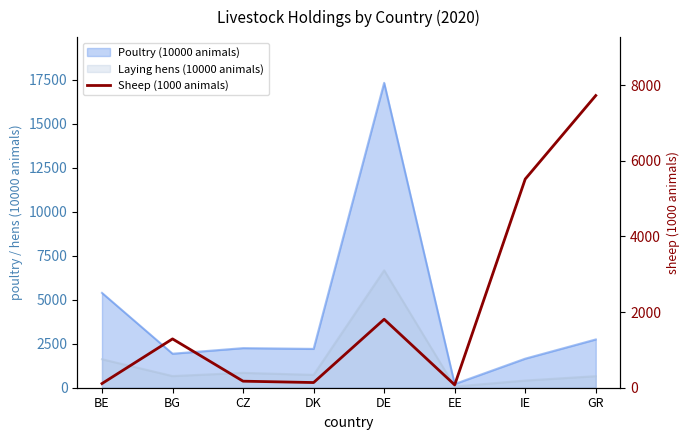

How many interior local peaks (higher than both neighbors) does the data have?

2